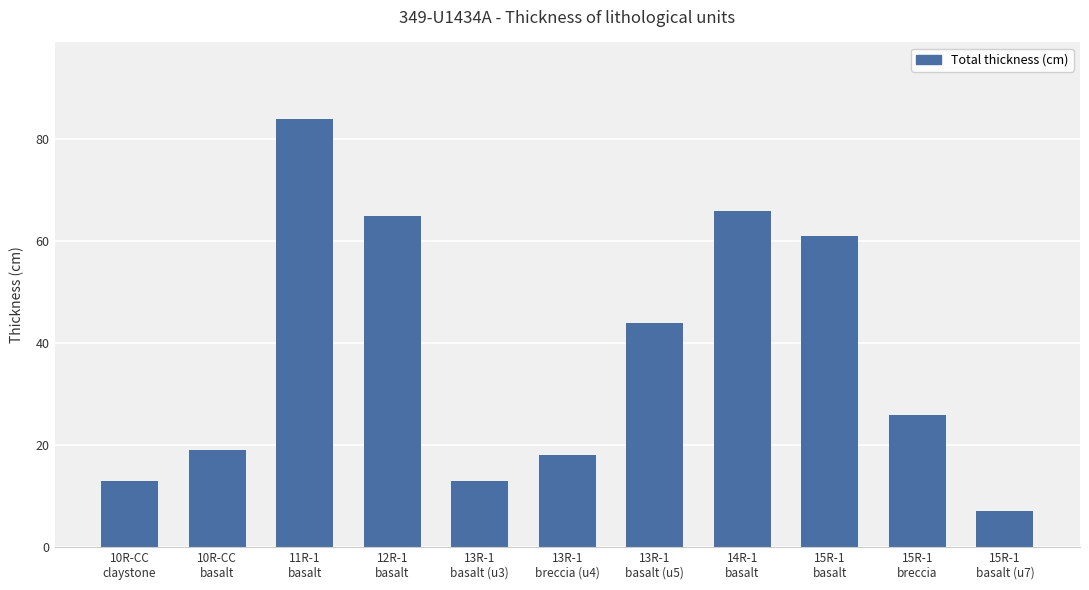

Approximately how many times larger is the value at 12R-1
basalt compared to 10R-CC
claystone?

5.0